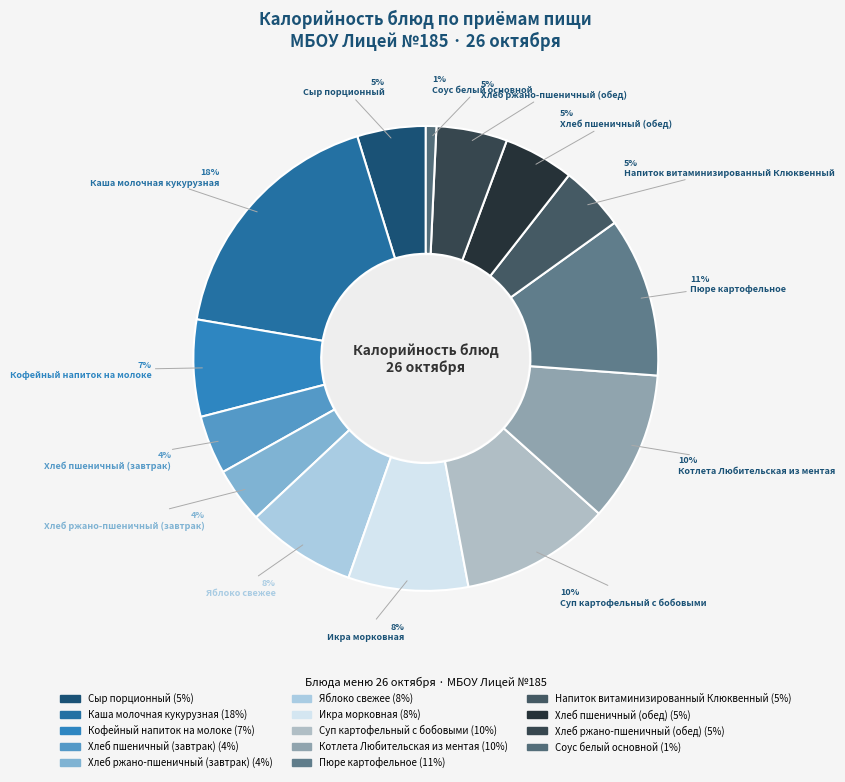

To the nearest percent, what is the average slice percentage?

7%